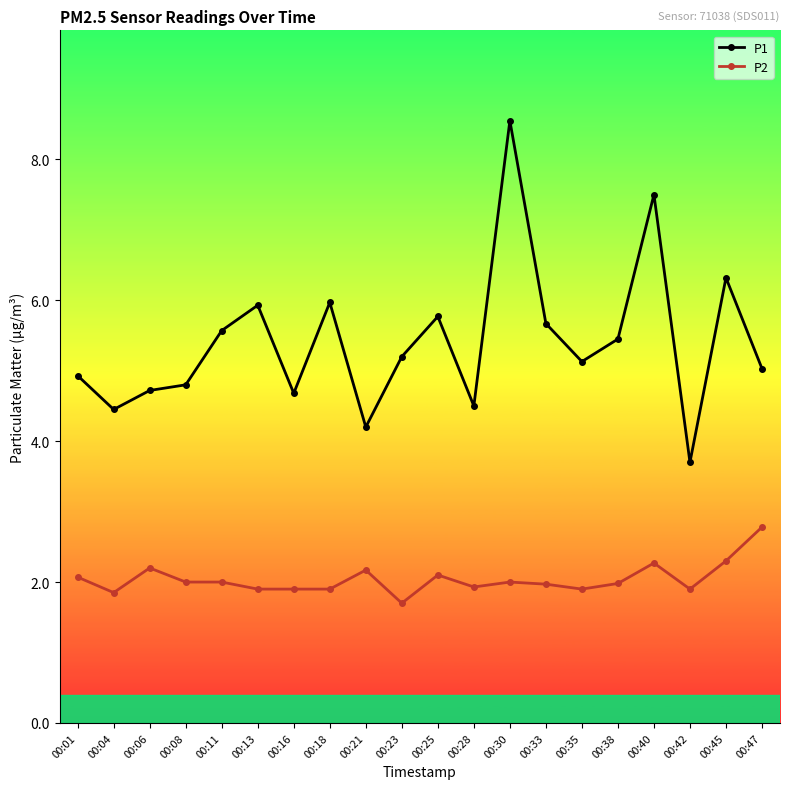

Which category has the highest value across all series?

00:30